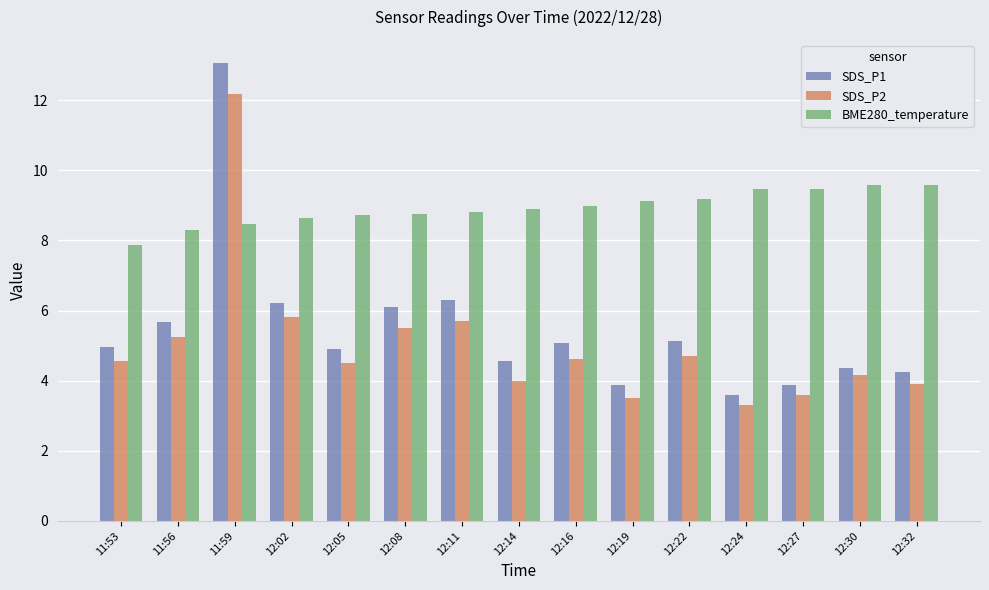

What is the label of the 1st bar from the left?

11:53